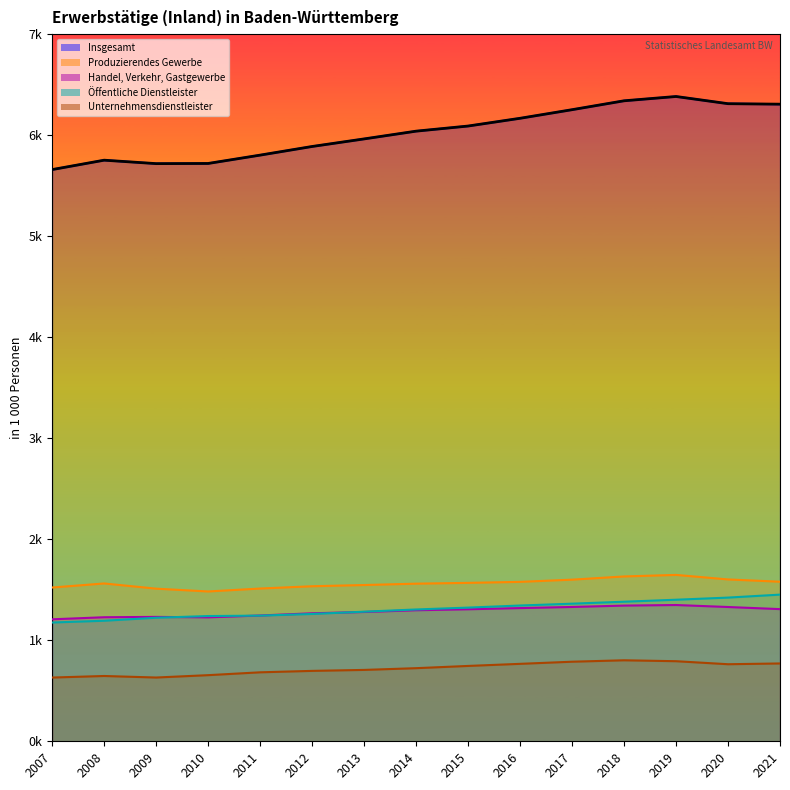

Is it true that the value at 2021 is 6307.0?

True